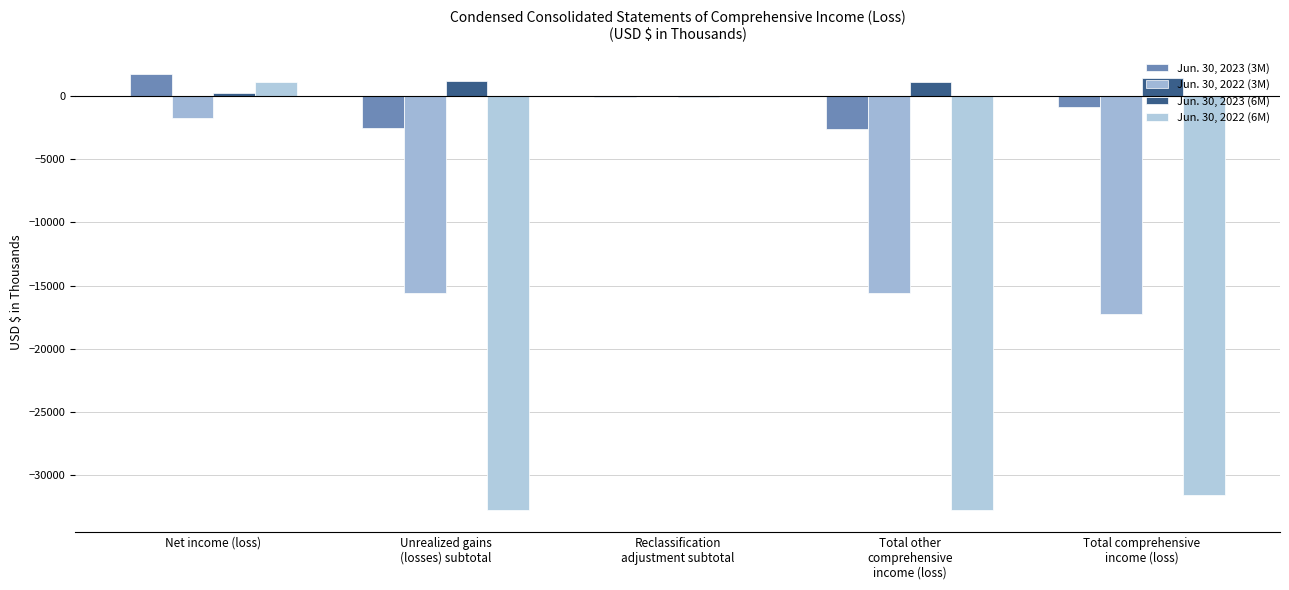

What are all the series names shown in the legend?

Jun. 30, 2023 (3M), Jun. 30, 2022 (3M), Jun. 30, 2023 (6M), Jun. 30, 2022 (6M)